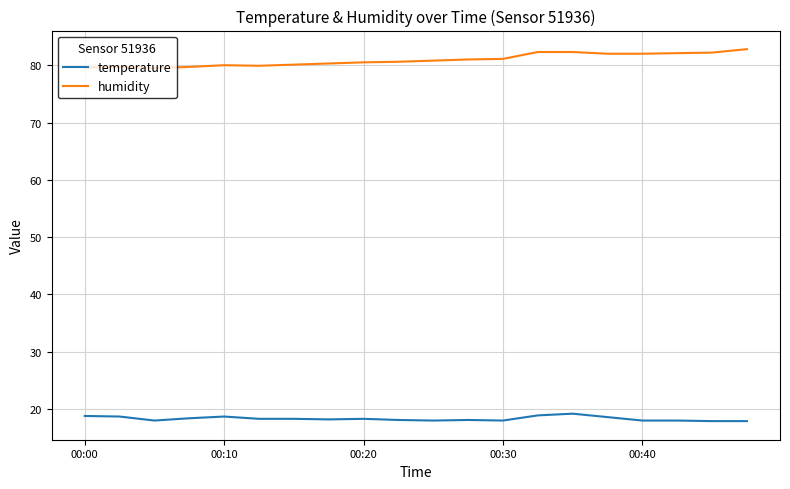

Which series has the largest total across all categories?

humidity